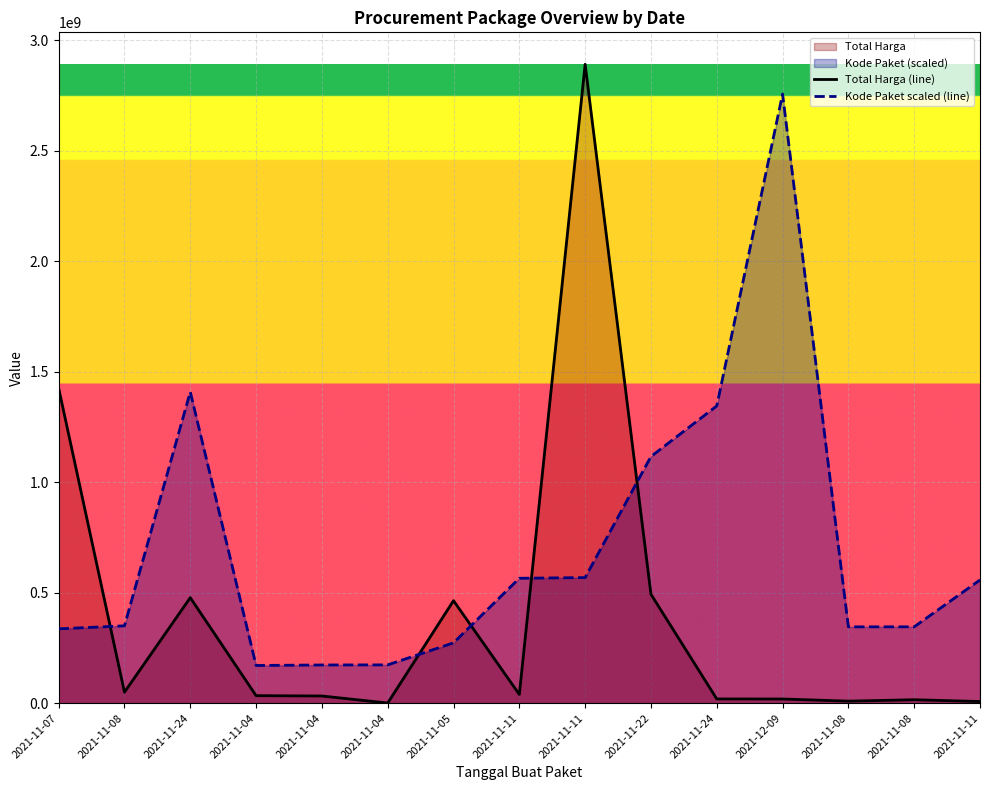

Which label corresponds to the largest value in the chart?

2021-11-11